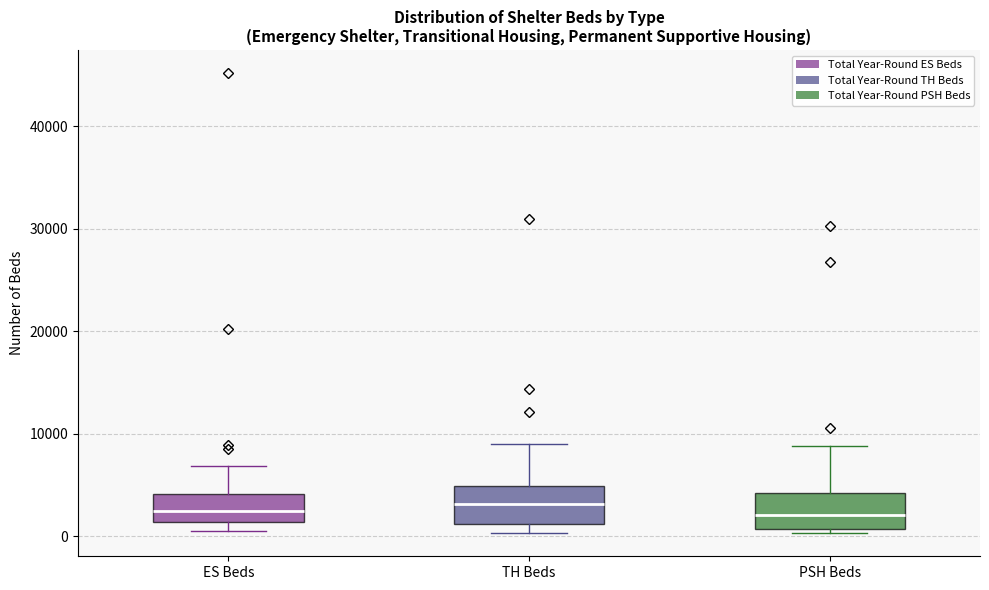

Reading left to right, transcribe this box plot: for each box, give where its median line is, the range the box spans, and where its two whiskers end, as read against the y-axis. The values are not printed on the chart, so give them approximately, as read against the axis.

ES Beds: median 2000, box 1000 to 4000, whiskers 1000 (just below the box's lower edge) to 7000
TH Beds: median 3000, box 1000 to 5000, whiskers 0 to 9000
PSH Beds: median 2000, box 1000 to 4000, whiskers 0 to 9000